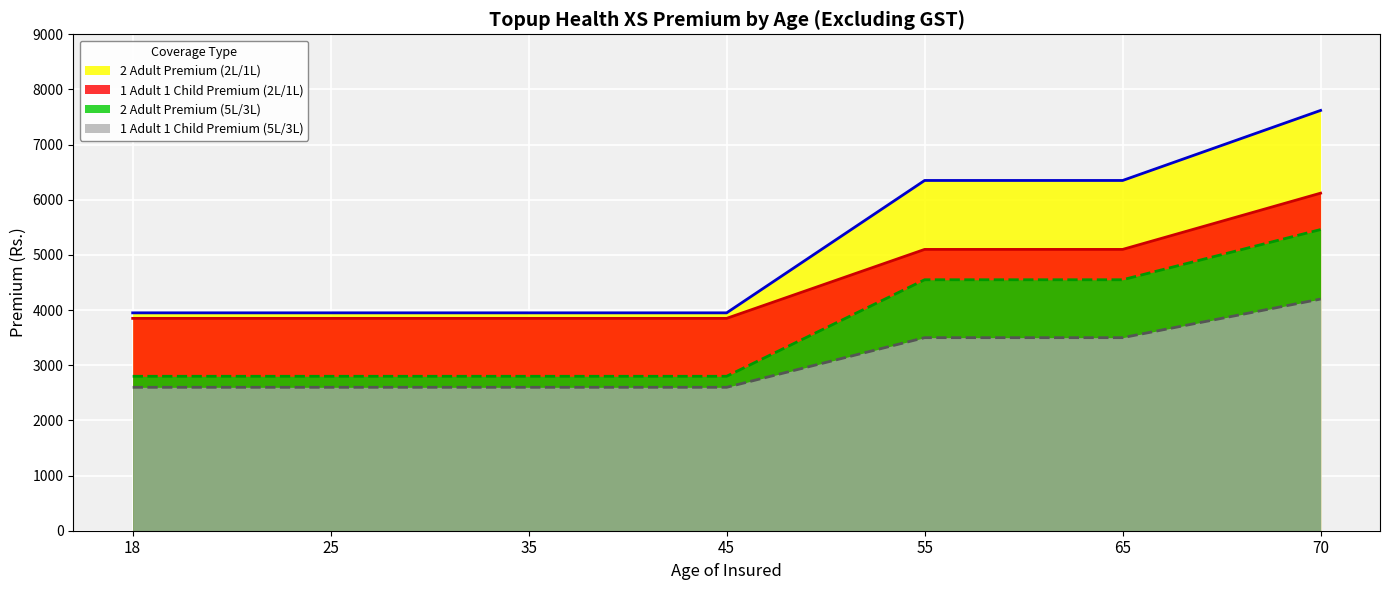

What value does the 2 Adult Premium (2L/1L) series have at 55?

6350